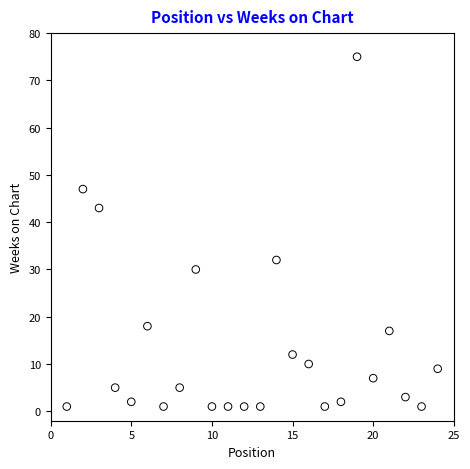

What is the range of Y values (max minus min)?

74